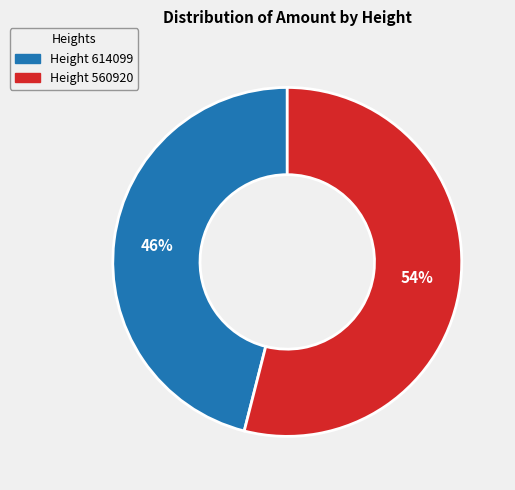

How many segments does this pie chart have?

2